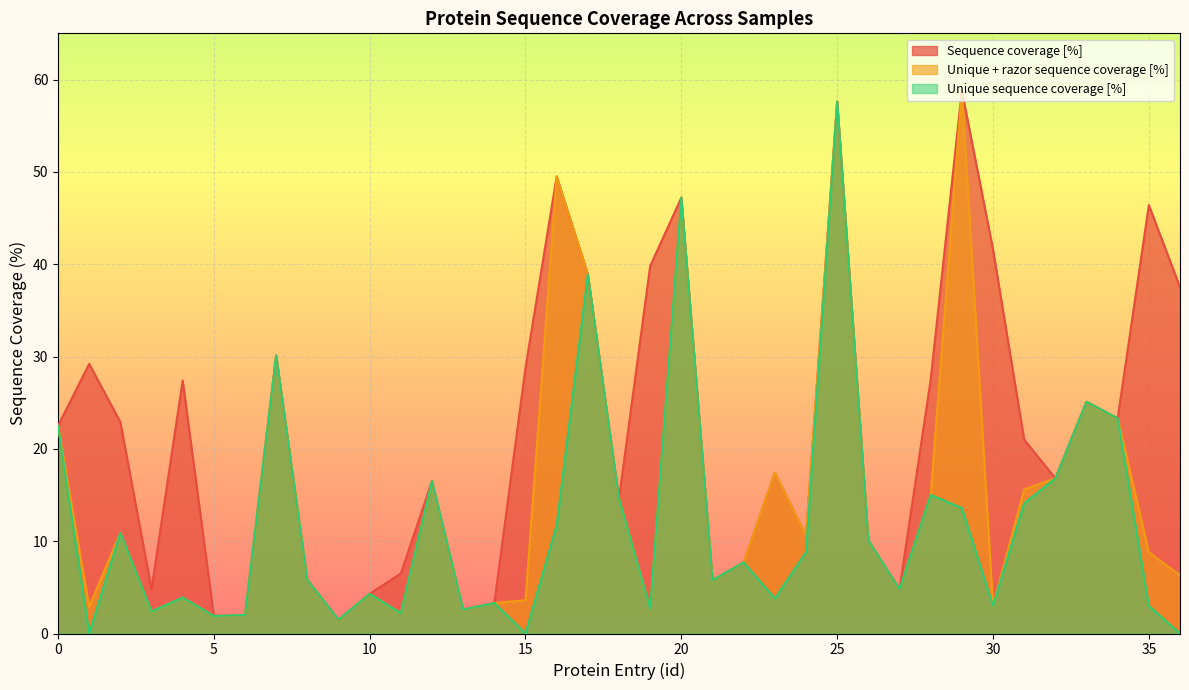

How many interior local valleys does the Unique sequence coverage [%] series have?

12